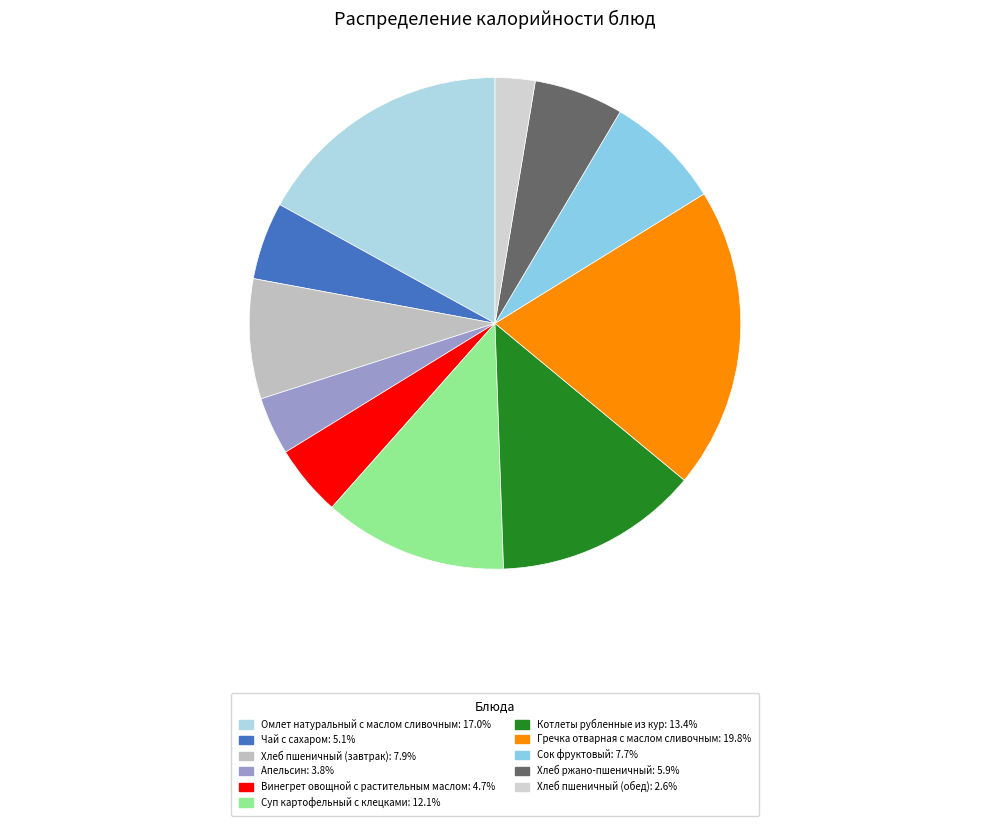

To the nearest percent, what is the average slice percentage?

9%